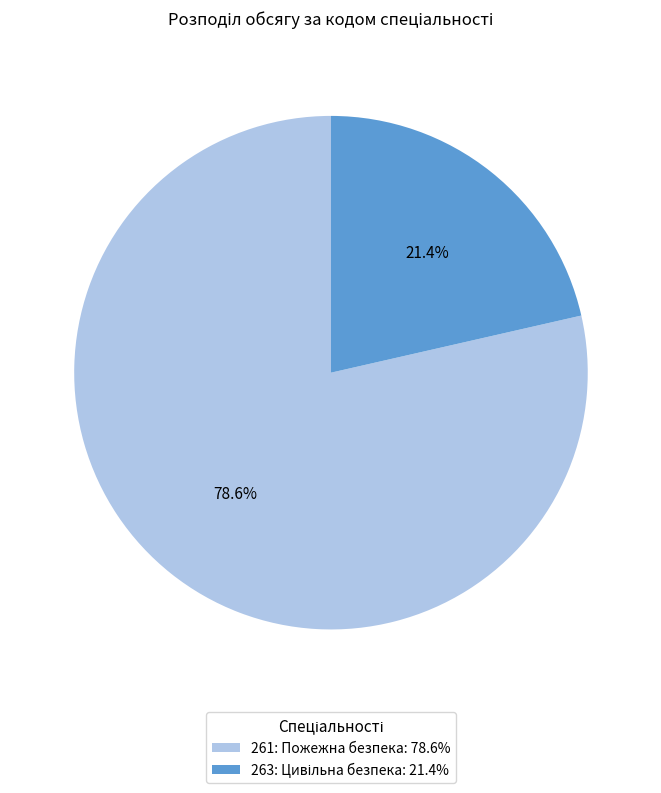

Which category has the smallest portion of the pie?

263